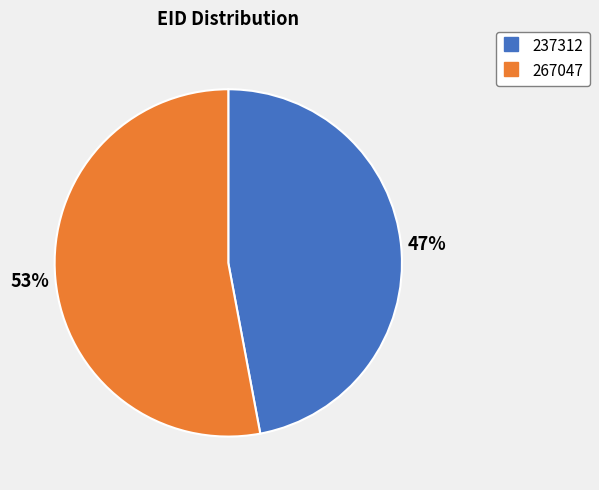

Is there any slice that represents more than half of the pie?

Yes